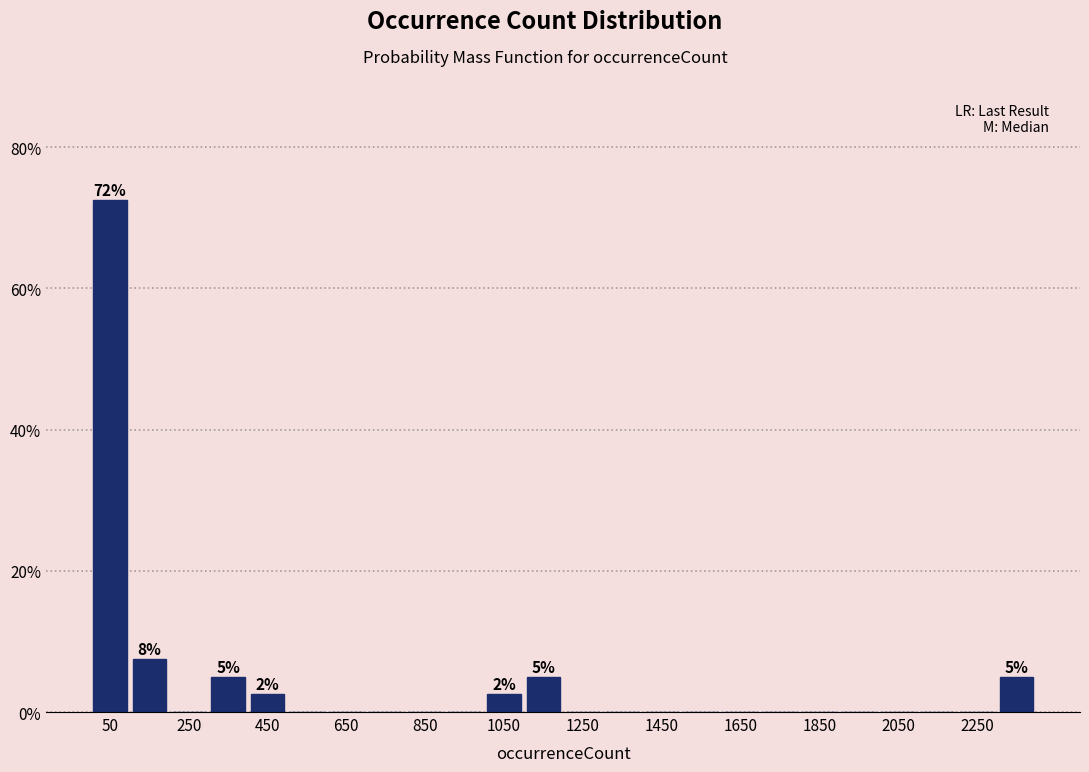

Over which range of the x-axis is the bar tallest?

0 to 100